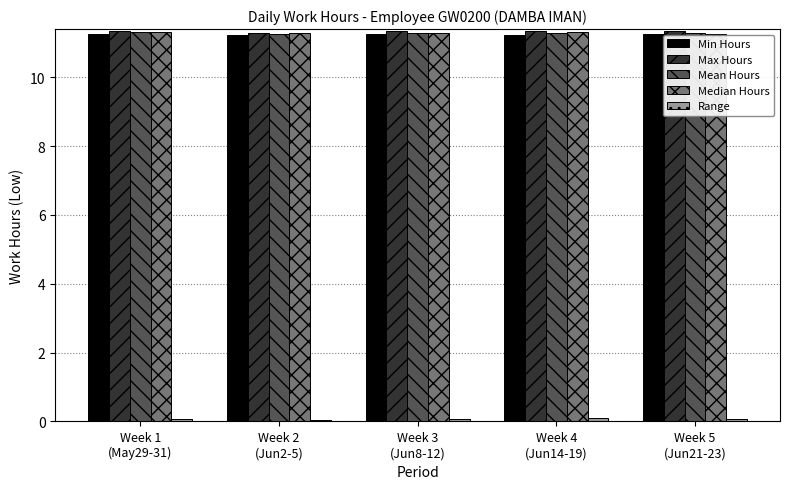

What is the minimum value for Mean Hours?

11.3